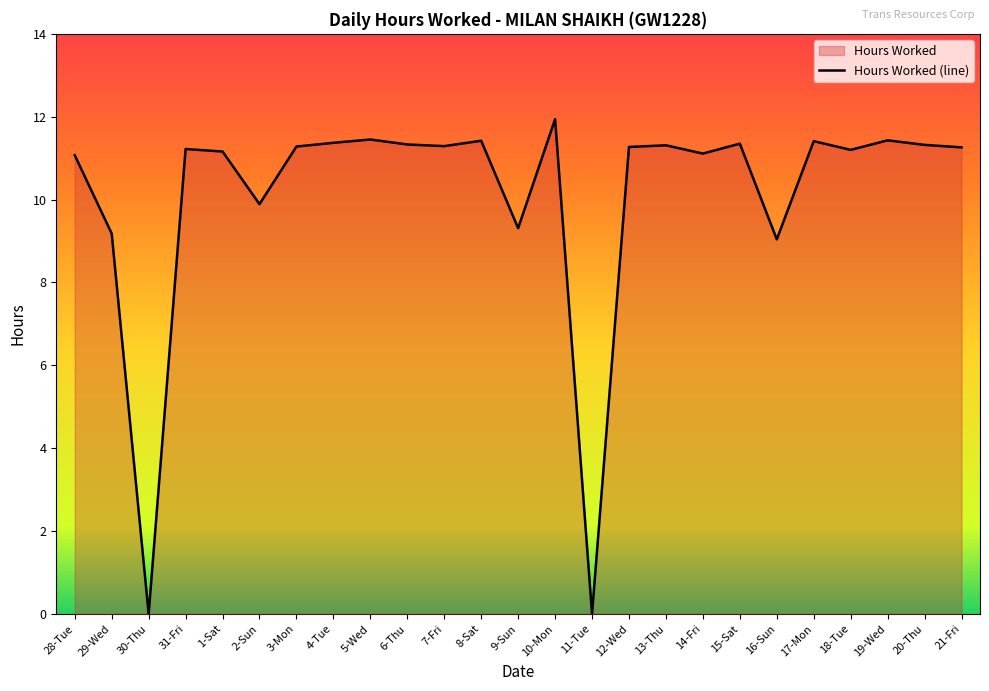

Reading left to right, extract all data points from this chart.

11.1	9.2	0.0	11.2	11.2	9.9	11.3	11.4	11.4	11.3	11.3	11.4	9.3	11.9	0.0	11.3	11.3	11.1	11.3	9.0	11.4	11.2	11.4	11.3	11.3